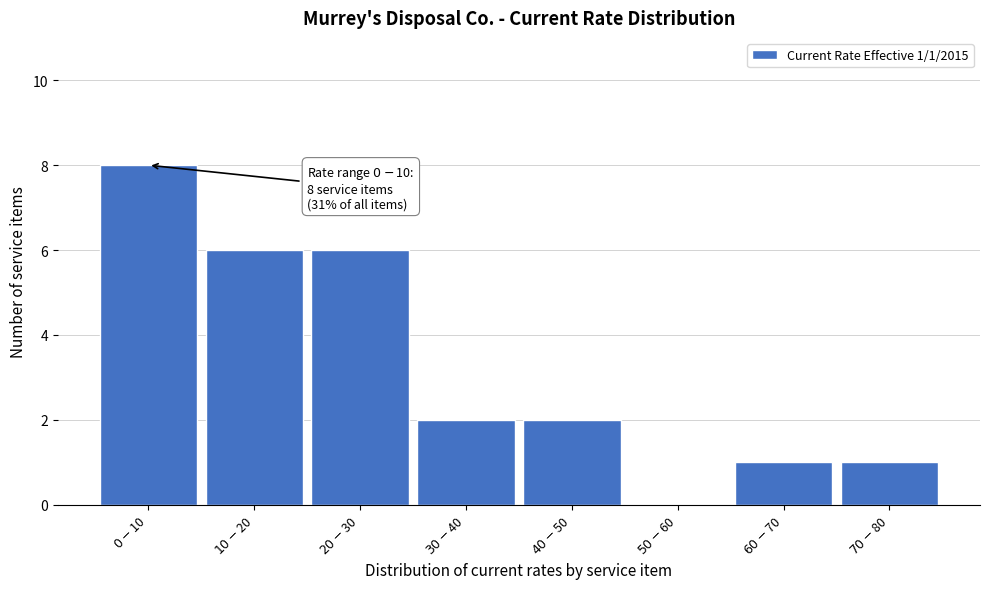

What is the maximum value shown in the chart?

8